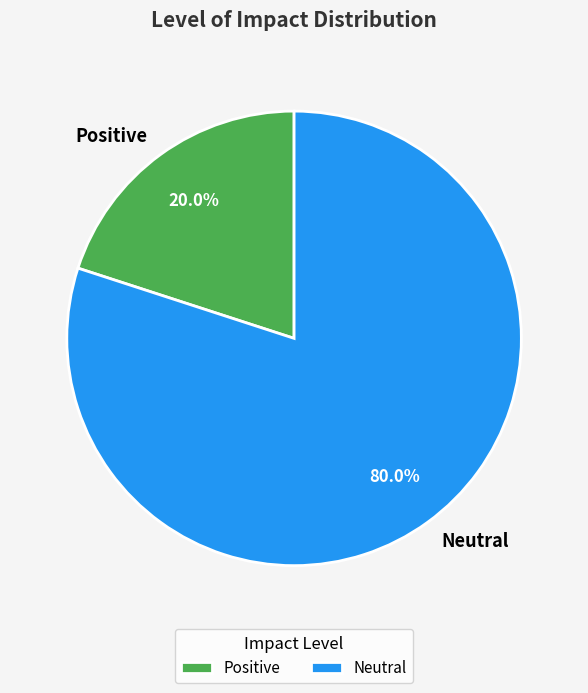

What percentage is the Neutral slice, to the nearest percent?

80%